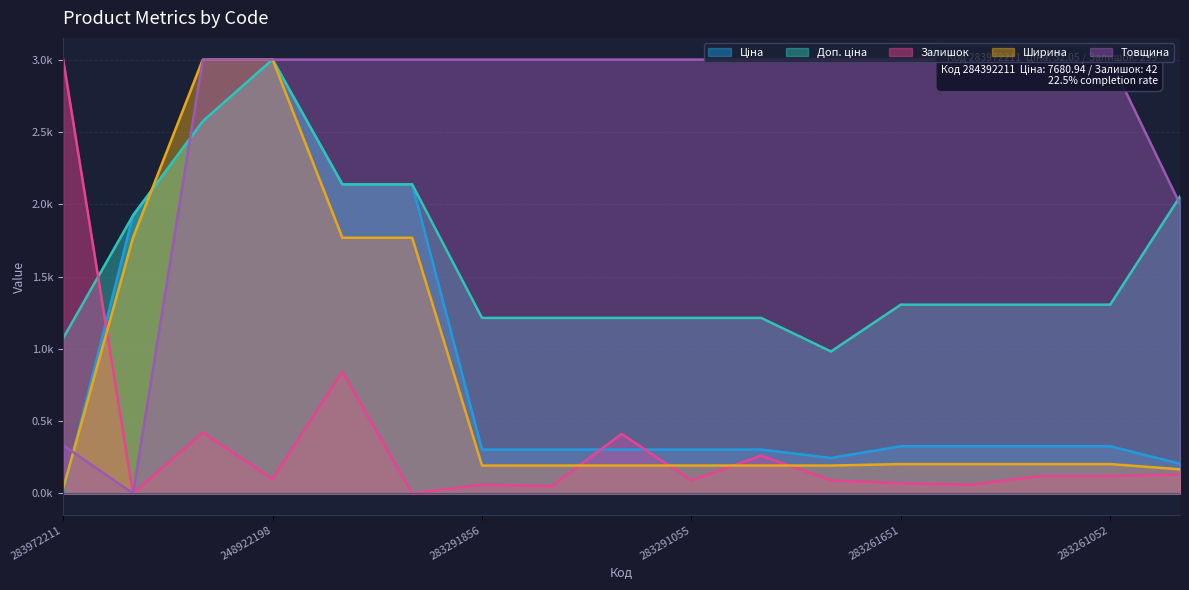

Which series has the widest spread of values?

Залишок